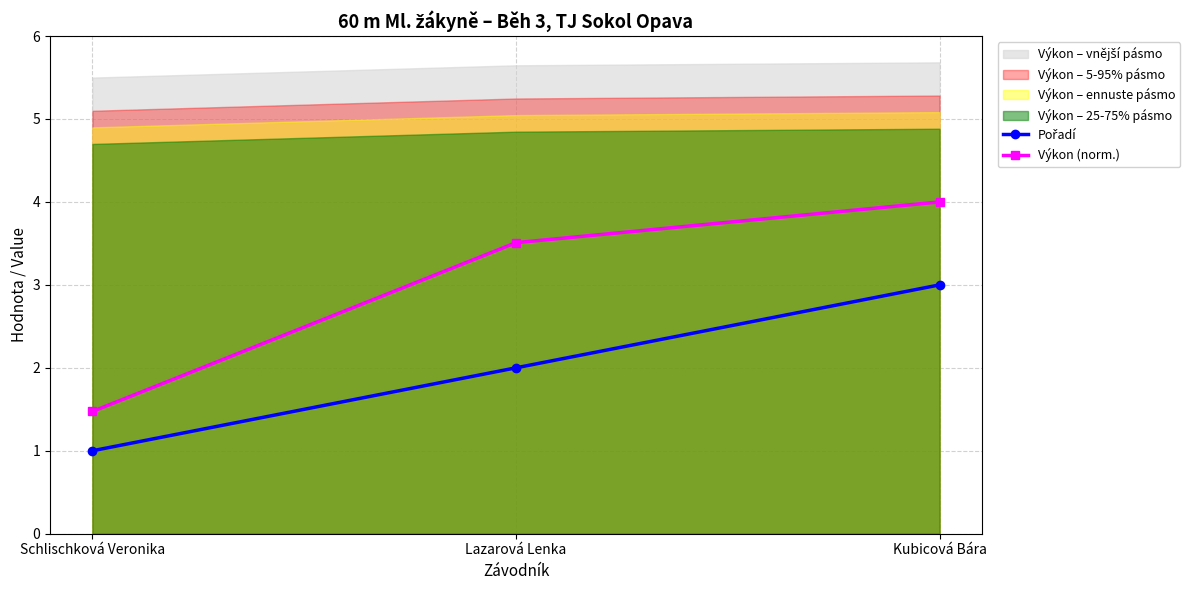

What is the highest value of the Výkon (norm.) series?

4.0